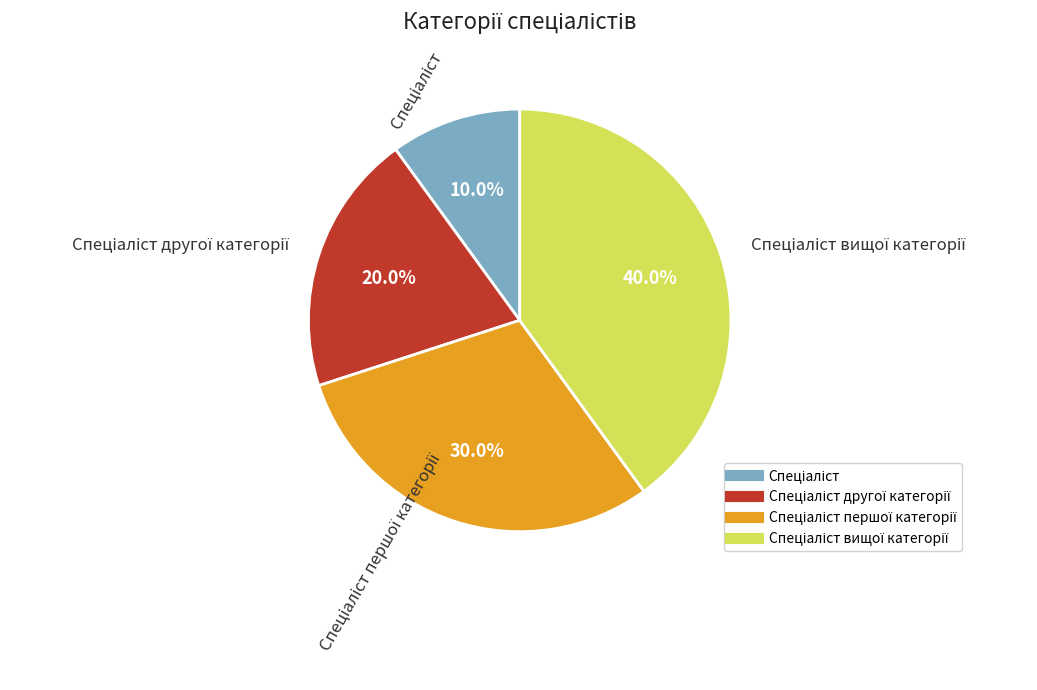

Is there any slice that represents more than half of the pie?

No